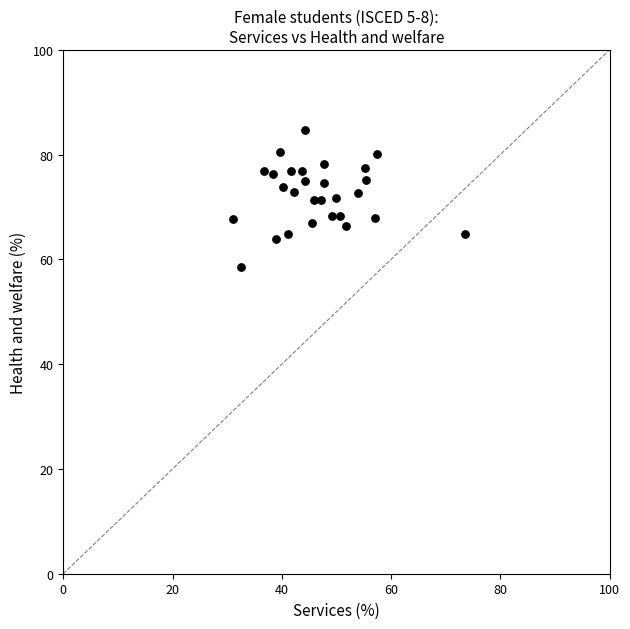

What is the range of X values (max minus min)?

42.5